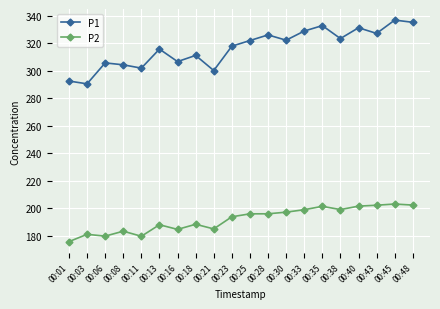

Between 00:28 and 00:40, which series saw the biggest shift?

P2